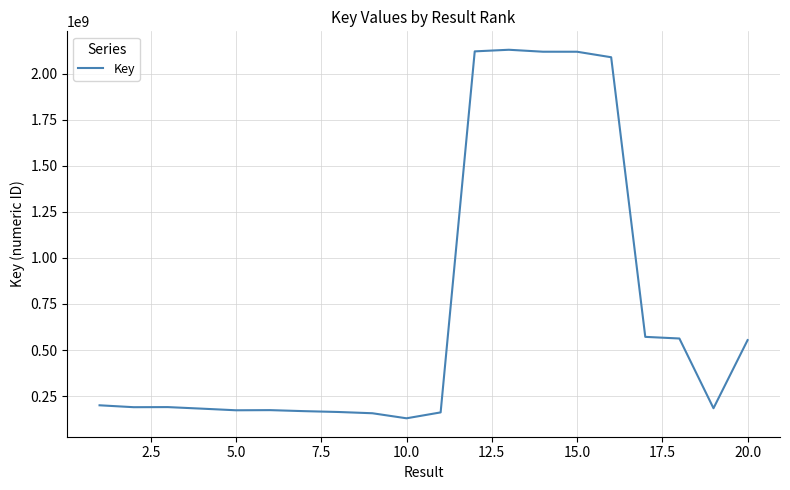

What is the difference between the maximum and minimum values?

1998773878